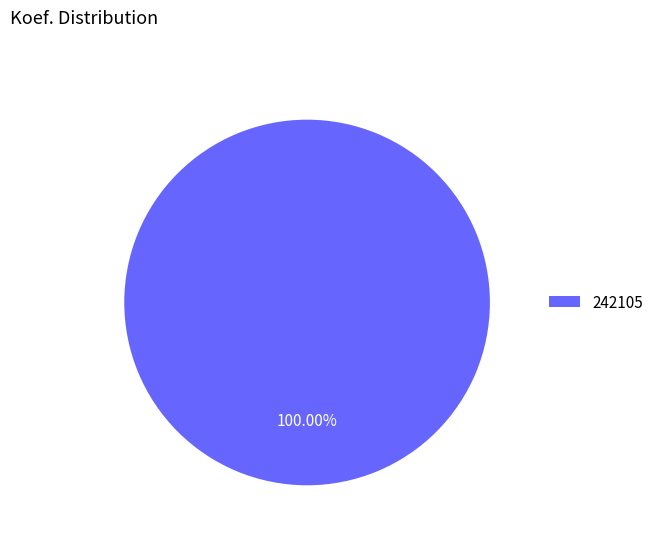

To the nearest percent, what percentage of the pie is 242105?

100%